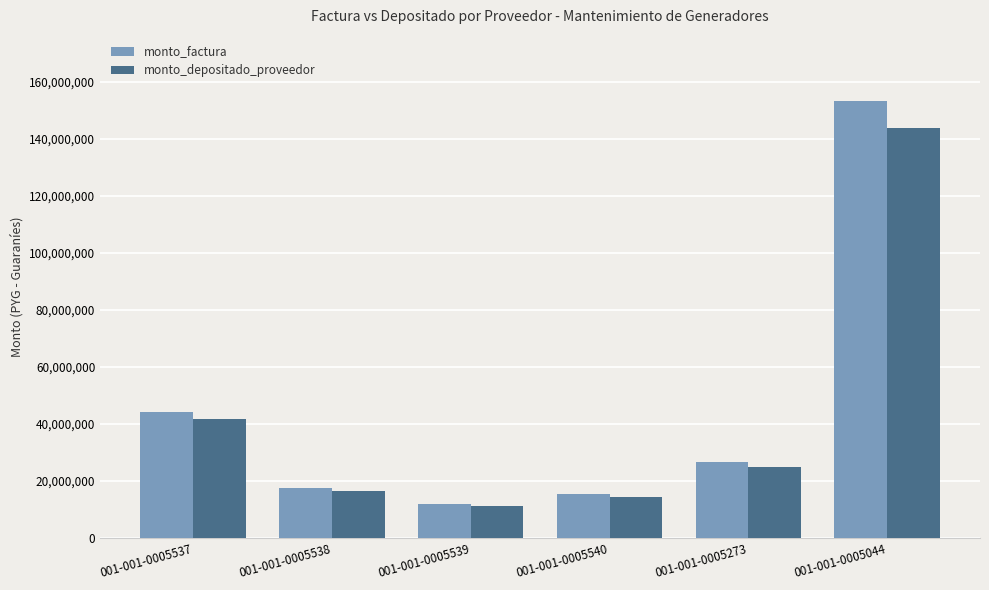

What is the label of the 3rd bar from the right?

001-001-0005540